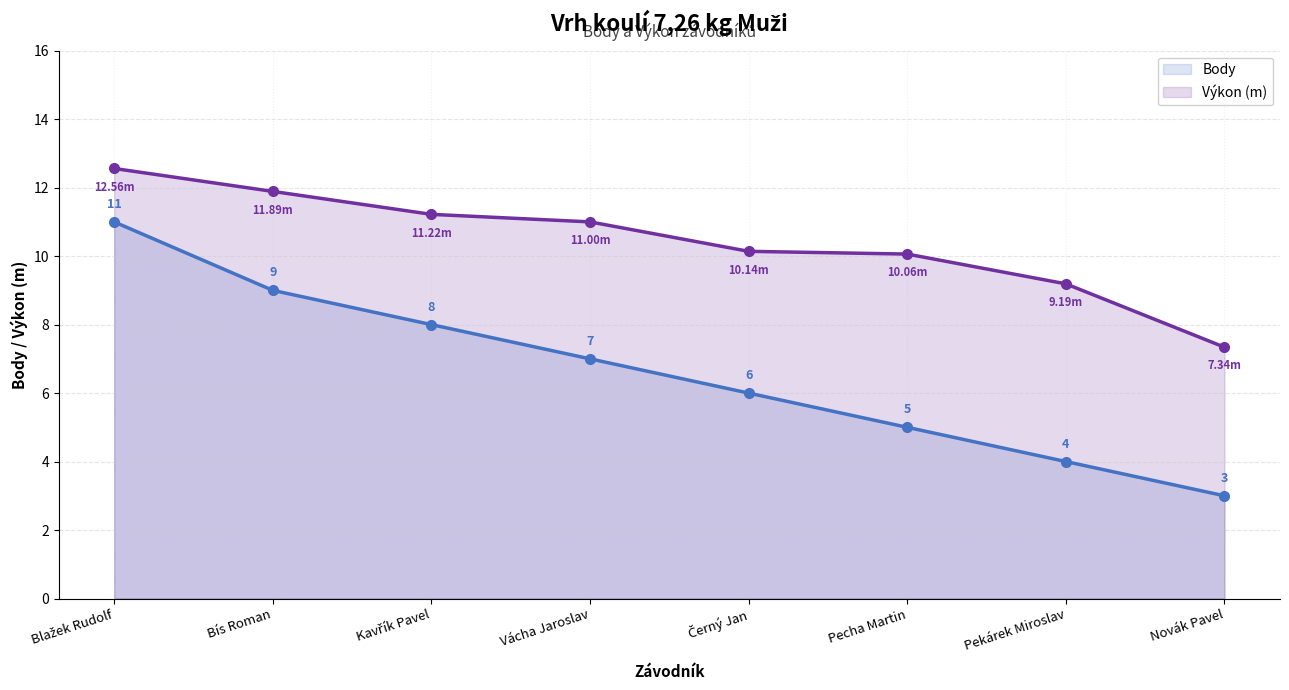

What is the total value across all series at Novák Pavel?

10.3